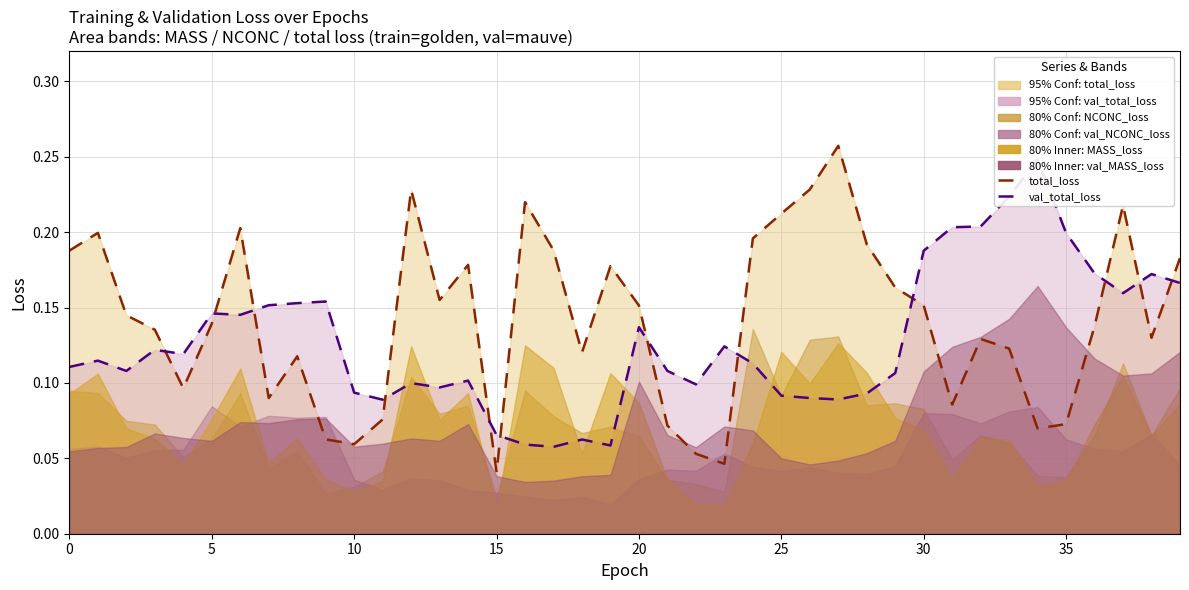

True or false: val_total_loss (actual) has more than 2 points higher than both neighbors.

True